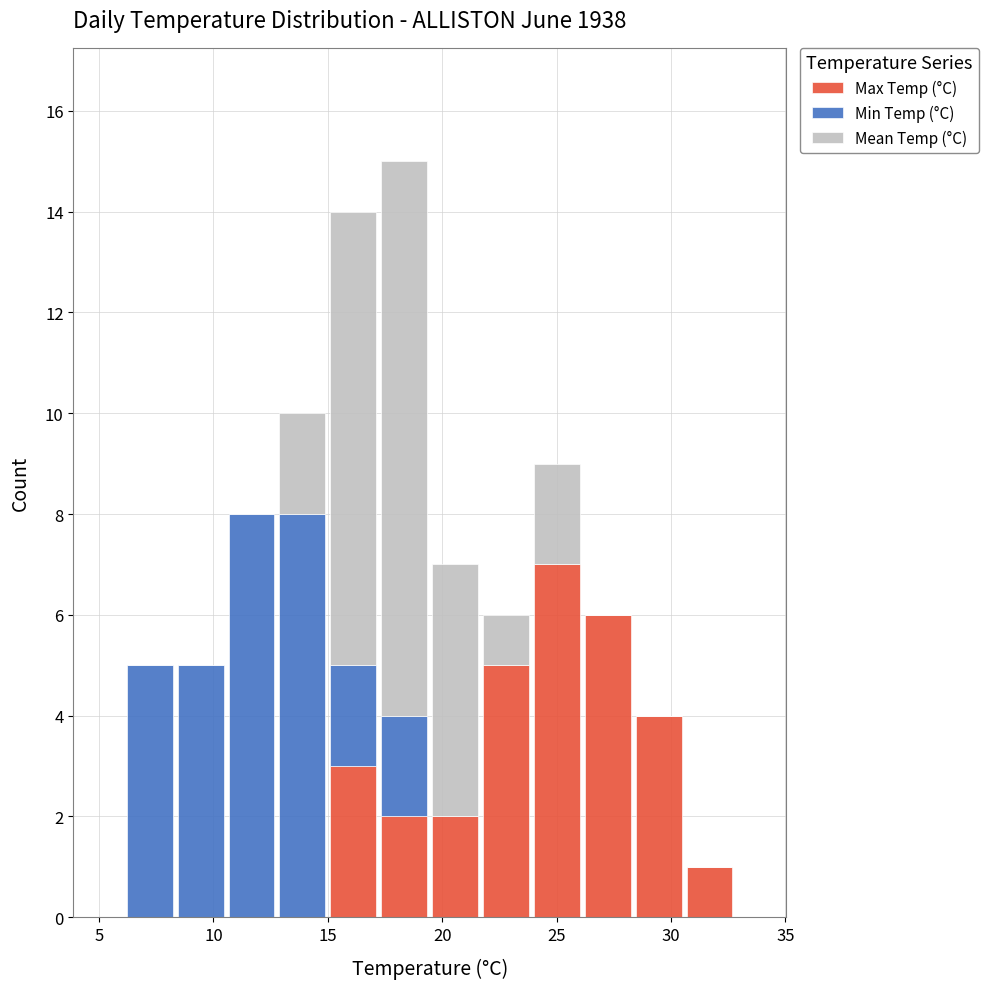

Reading left to right, list every stacked bar in this chart as the range it spans on the x-axis followed by its total height. Neither the bar edges nor the heights are printed on the chart, so give them approximately, as read against the axes.

6.0 to 8.5: 5
8.5 to 10.5: 5
10.5 to 13.0: 8
13.0 to 15.0: 10
15.0 to 17.0: 14
17.0 to 19.5: 15
19.5 to 21.5: 7
21.5 to 24.0: 6
24.0 to 26.0: 9
26.0 to 28.5: 6
28.5 to 30.5: 4
30.5 to 33.0: 1